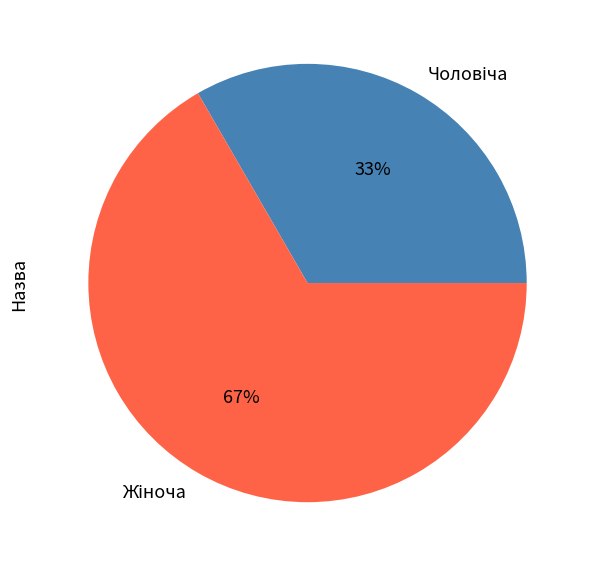

Is there a majority slice in this chart?

Yes